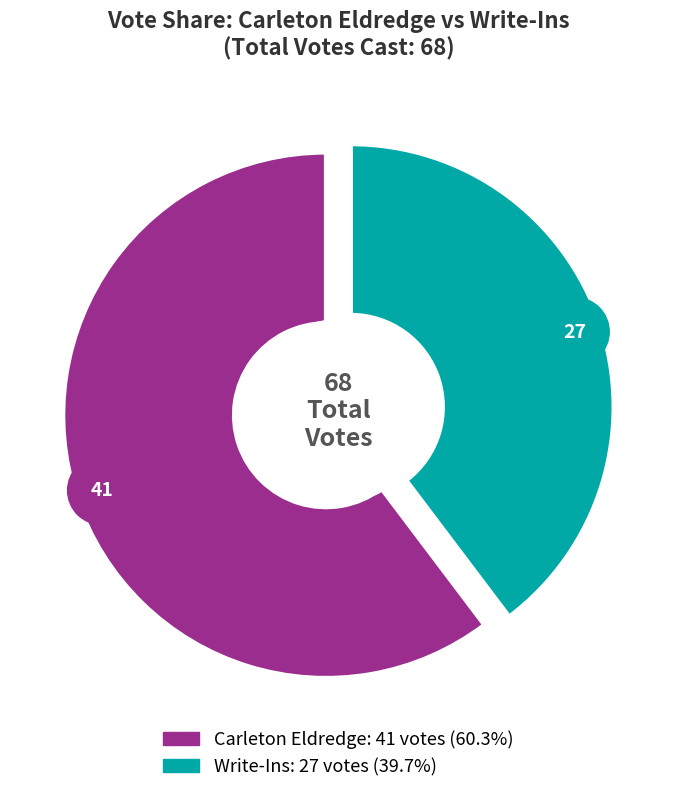

To the nearest percent, what percentage of the pie is Write-Ins?

40%